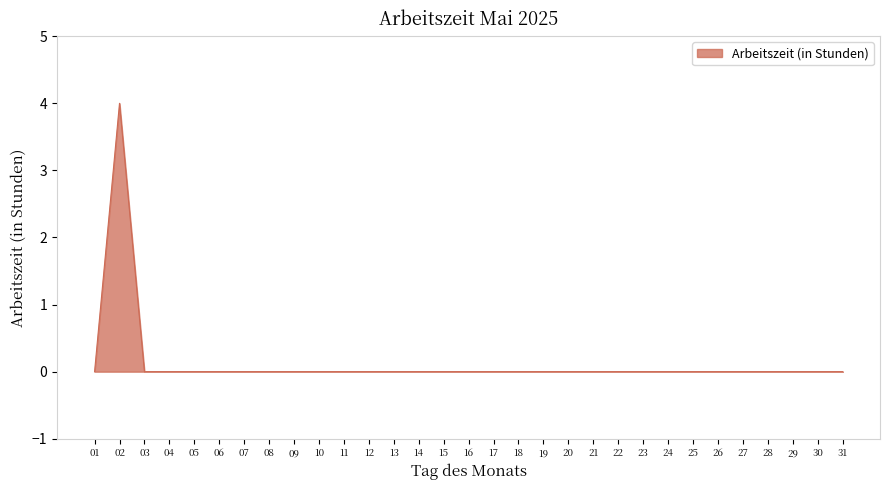

The value at 24 is 3. True or false?

False